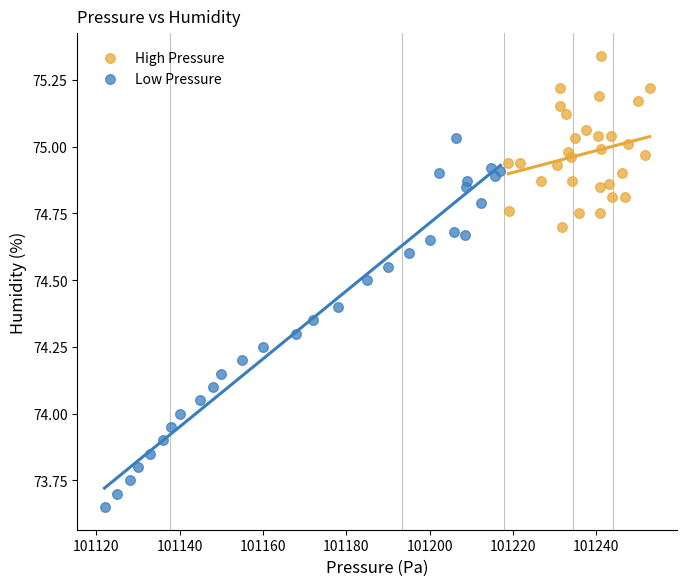

Which series reaches the minimum Y coordinate?

Low Pressure